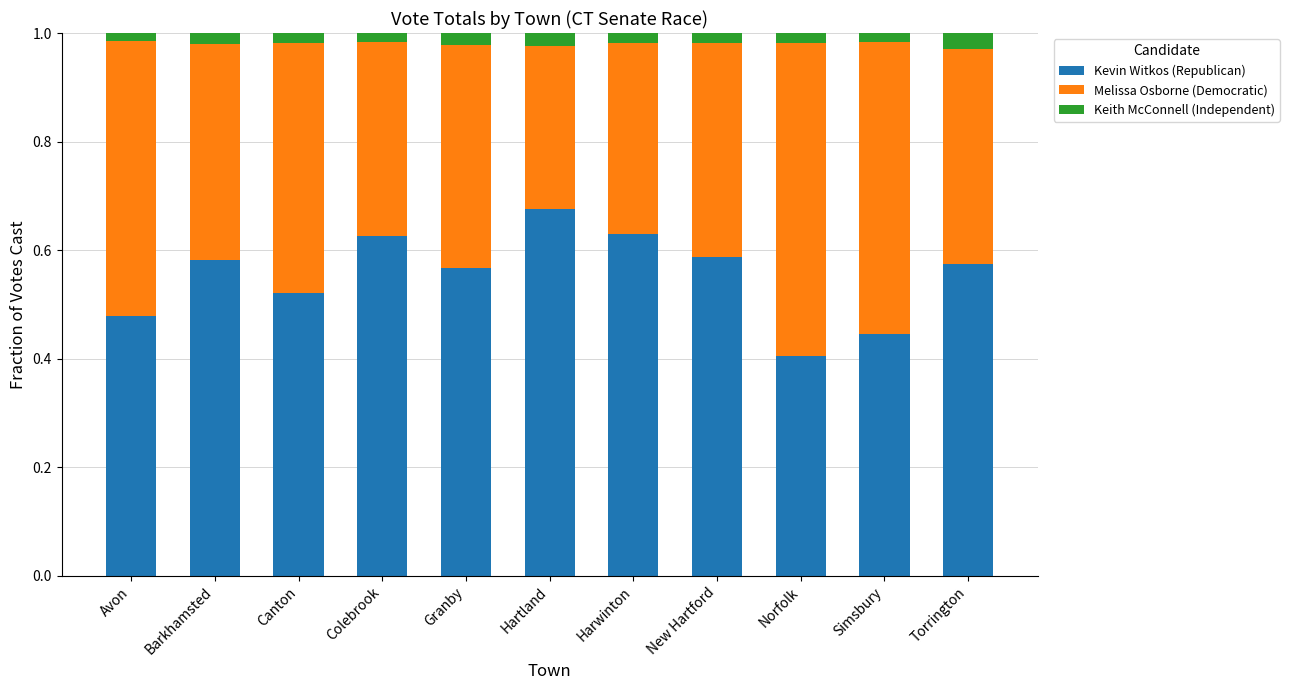

Which category has the lowest value in the Kevin Witkos (Republican) series?

Norfolk